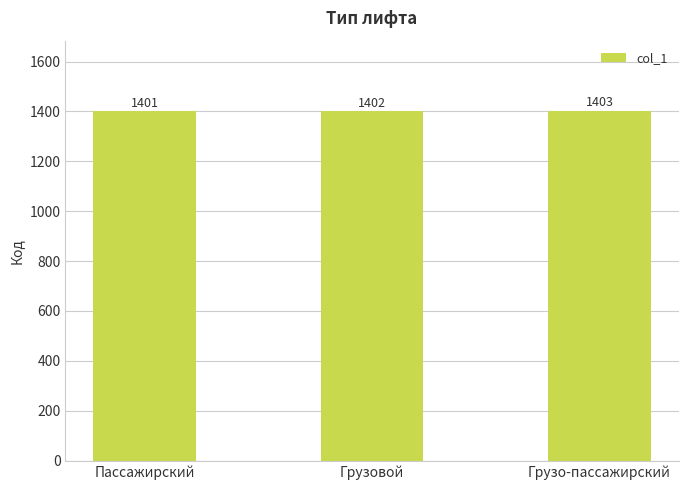

Reading right to left, transcribe all the data shown in this chart.

1403	1402	1401